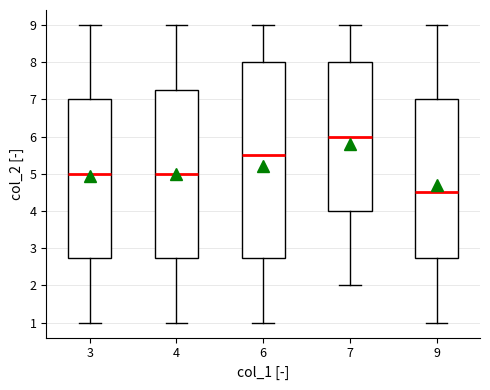

Which box is the tallest, from its lower edge to its upper edge?

6